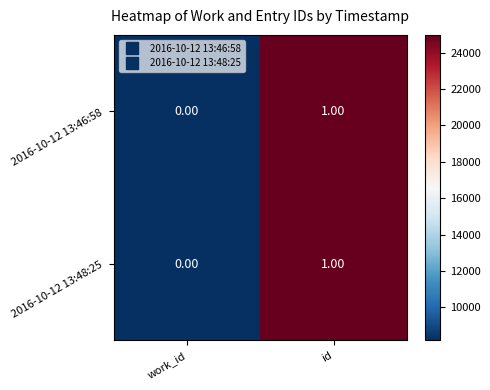

What is the smallest value displayed?

0